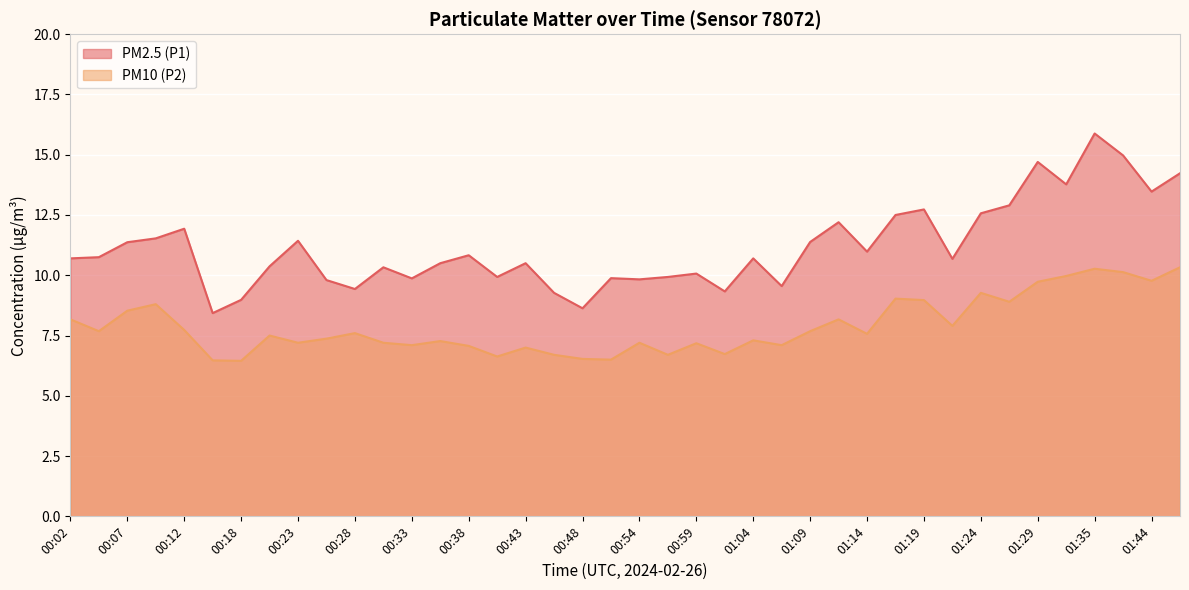

Reading left to right, what are all the values shown in this chart?

PM2.5 (P1): 10.7	10.8	11.4	11.5	11.9	8.4	9.0	10.4	11.4	9.8	9.4	10.3	9.9	10.5	10.8	9.9	10.5	9.3	8.6	9.9	9.8	9.9	10.1	9.3	10.7	9.6	11.4	12.2	11.0	12.5	12.7	10.7	12.6	12.9	14.7	13.8	15.9	15.0	13.5	14.2
PM10 (P2): 8.2	7.7	8.5	8.8	7.7	6.5	6.5	7.5	7.2	7.4	7.6	7.2	7.1	7.3	7.1	6.6	7.0	6.7	6.5	6.5	7.2	6.7	7.2	6.7	7.3	7.1	7.7	8.2	7.6	9.0	9.0	7.9	9.3	8.9	9.7	10.0	10.3	10.1	9.8	10.3